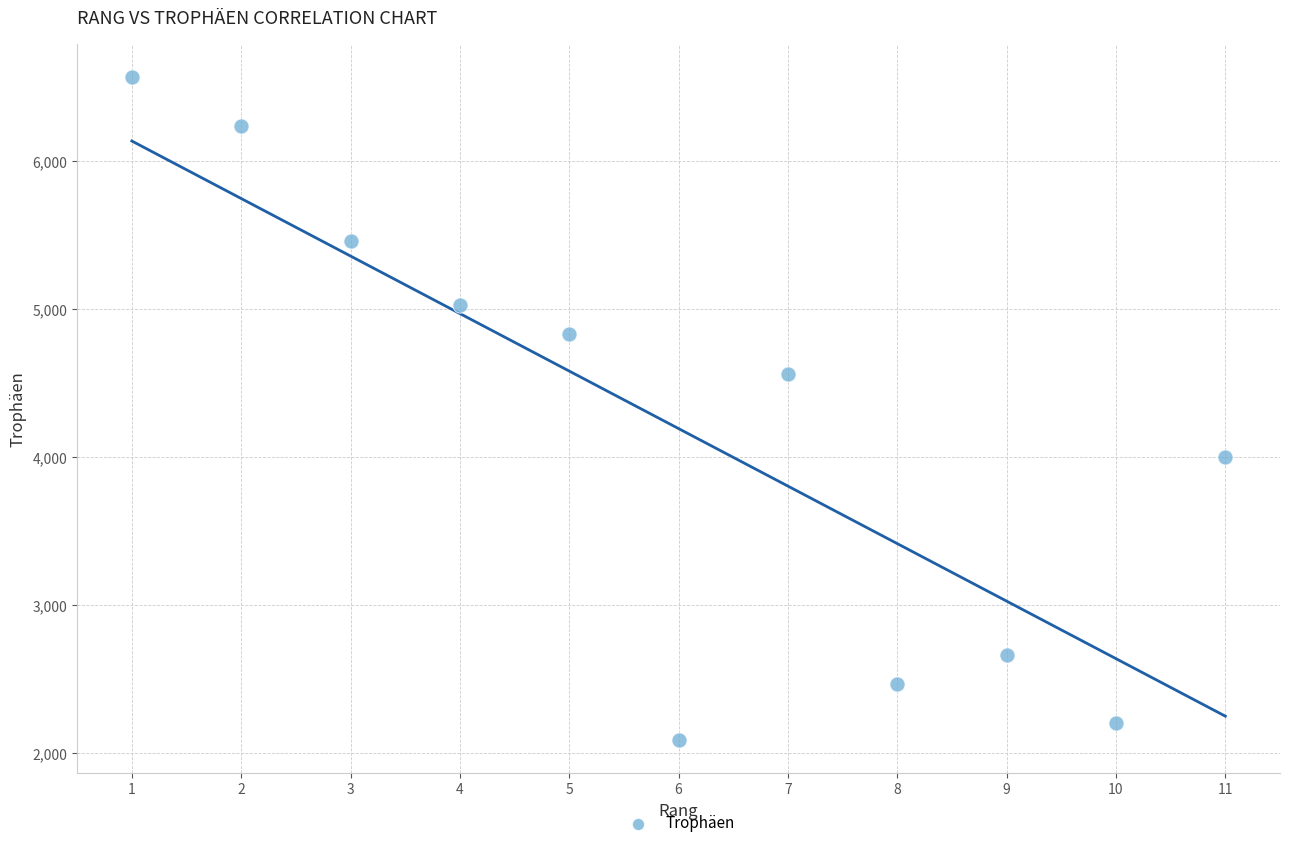

What is the range of Y values (max minus min)?

4473